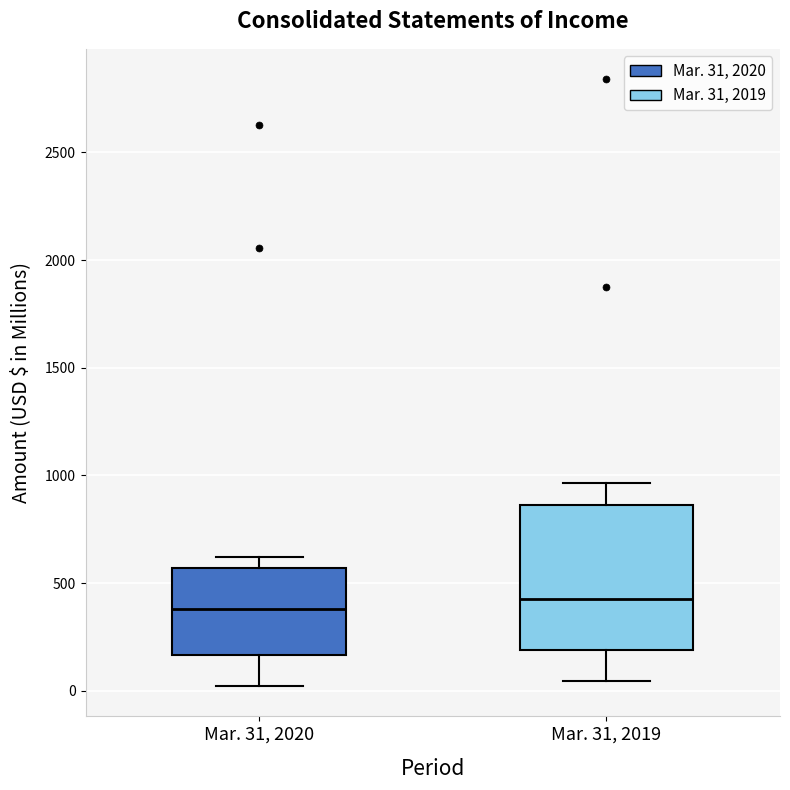

Which box is the tallest, from its lower edge to its upper edge?

Mar. 31, 2019